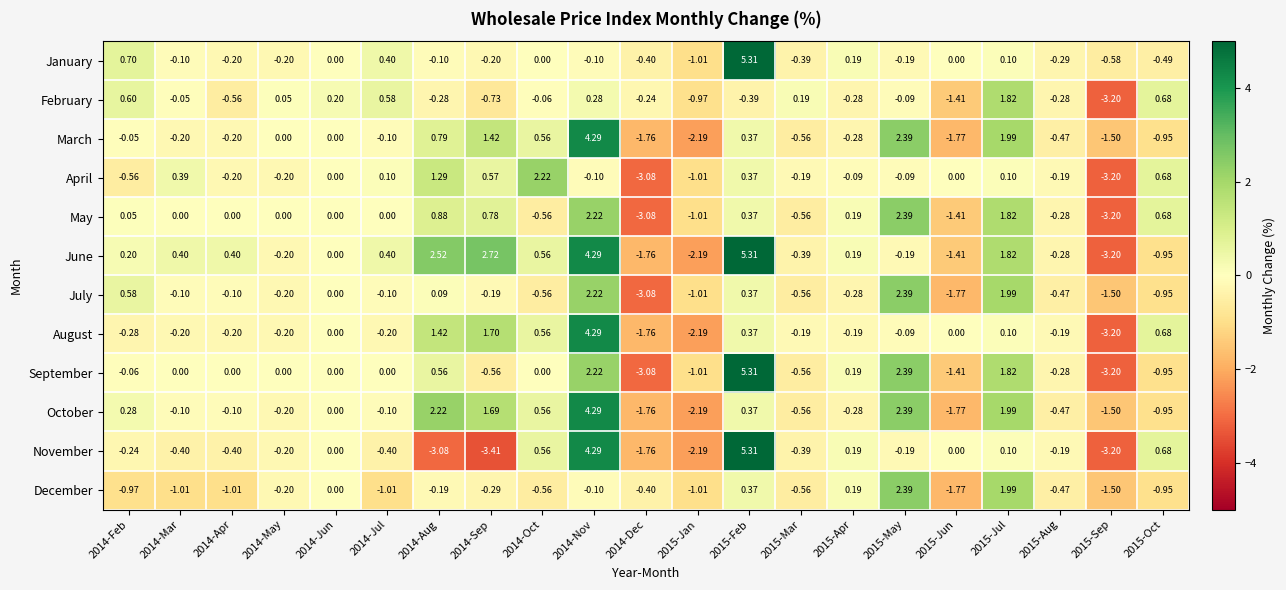

Between 2014-Feb and 2014-Apr, which series saw the biggest shift?

February